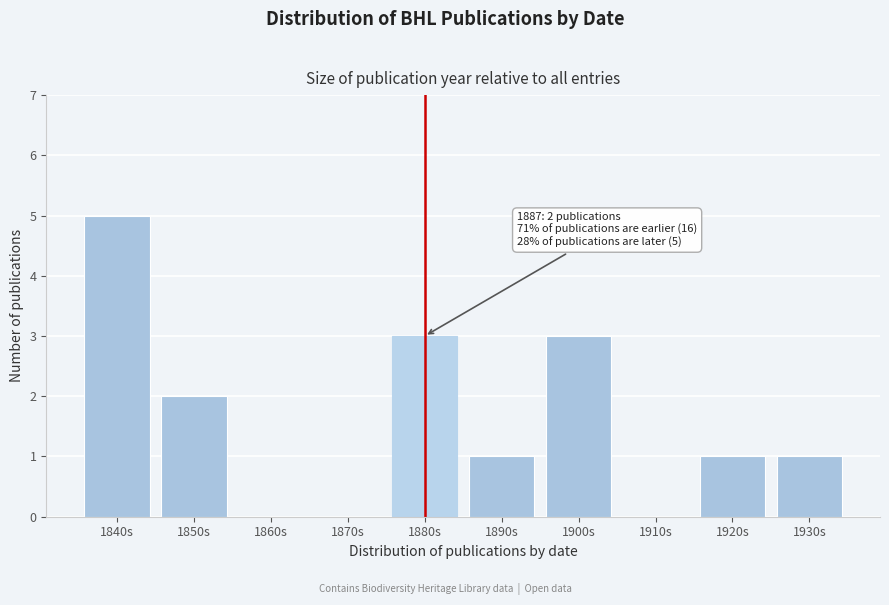

Reading right to left, list all the values displayed in this chart.

1930s=1	1920s=1	1910s=0	1900s=3	1890s=1	1880s=3	1870s=0	1860s=0	1850s=2	1840s=5